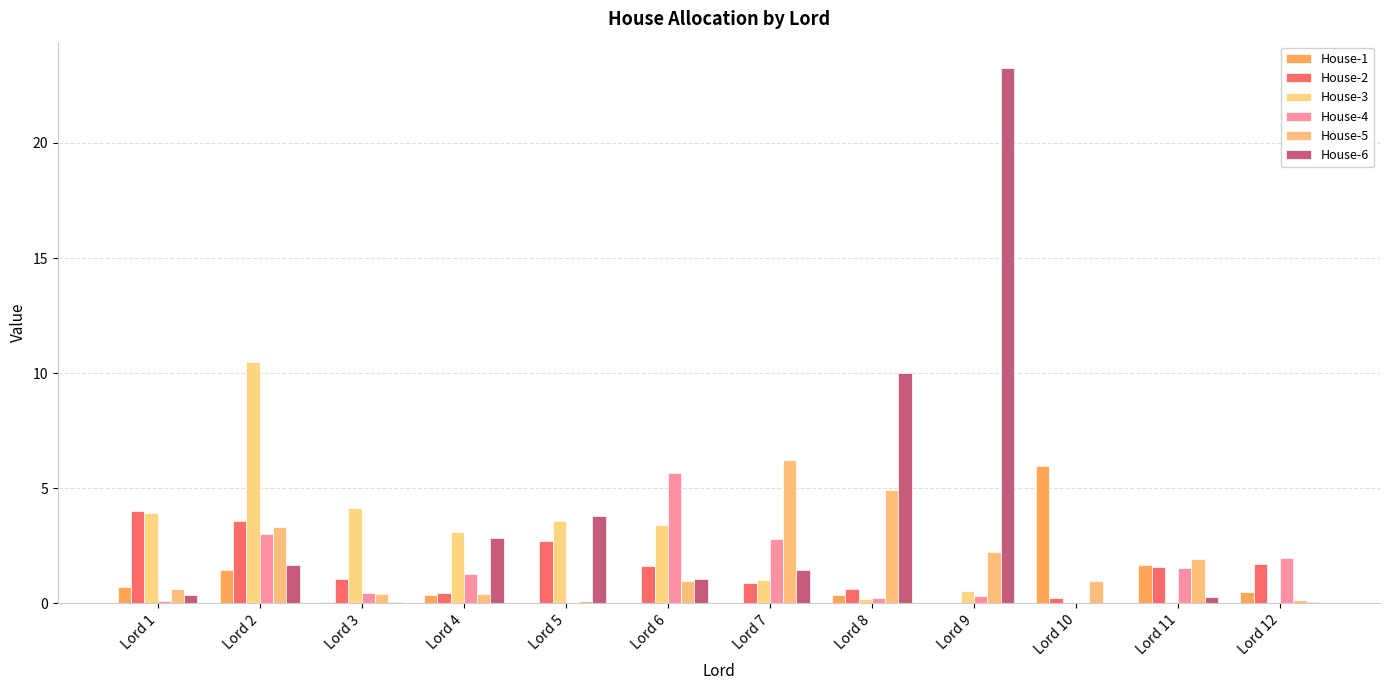

How many groups of bars are there?

12